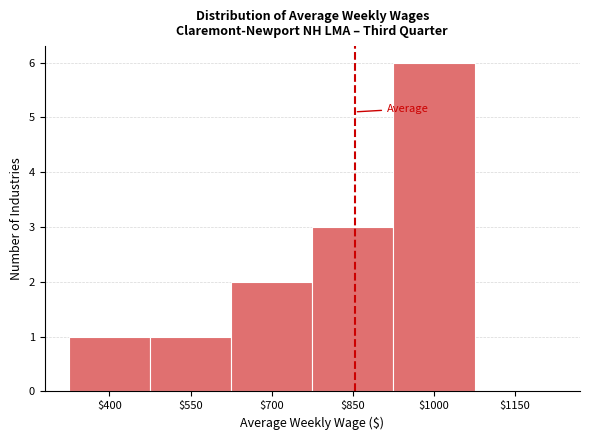

The chart shows a value of 1 at $550. True or false?

True